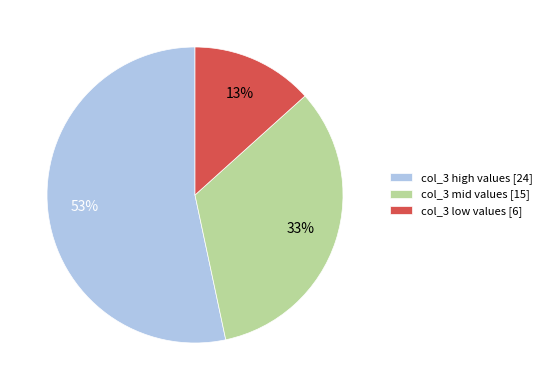

Count the number of slices in the pie.

3